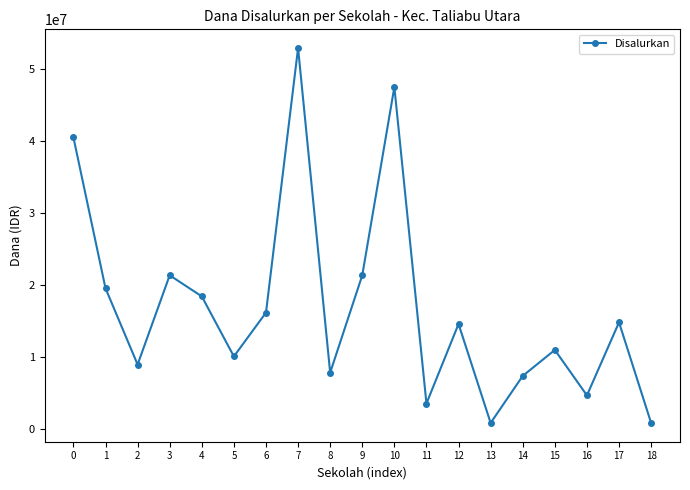

What is the difference between the maximum and second lowest values?

51975000